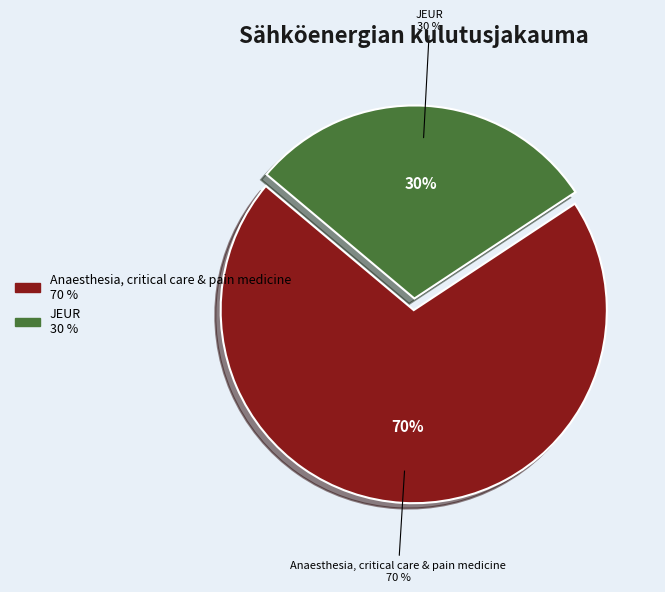

How many slices are in this pie chart?

2